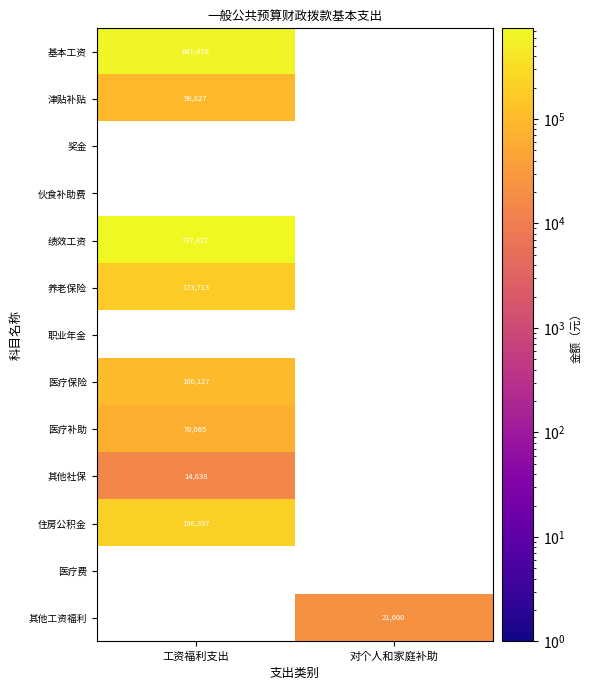

The 其他工资福利 series shows 13368 at 对个人和家庭补助. True or false?

False